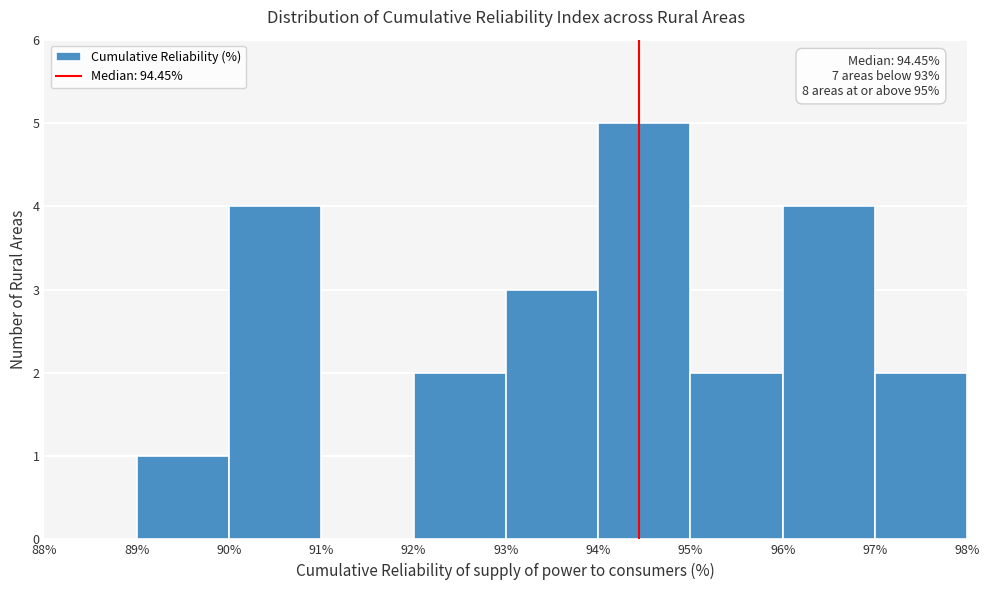

Which range on the x-axis has the tallest bar?

94% to 95%